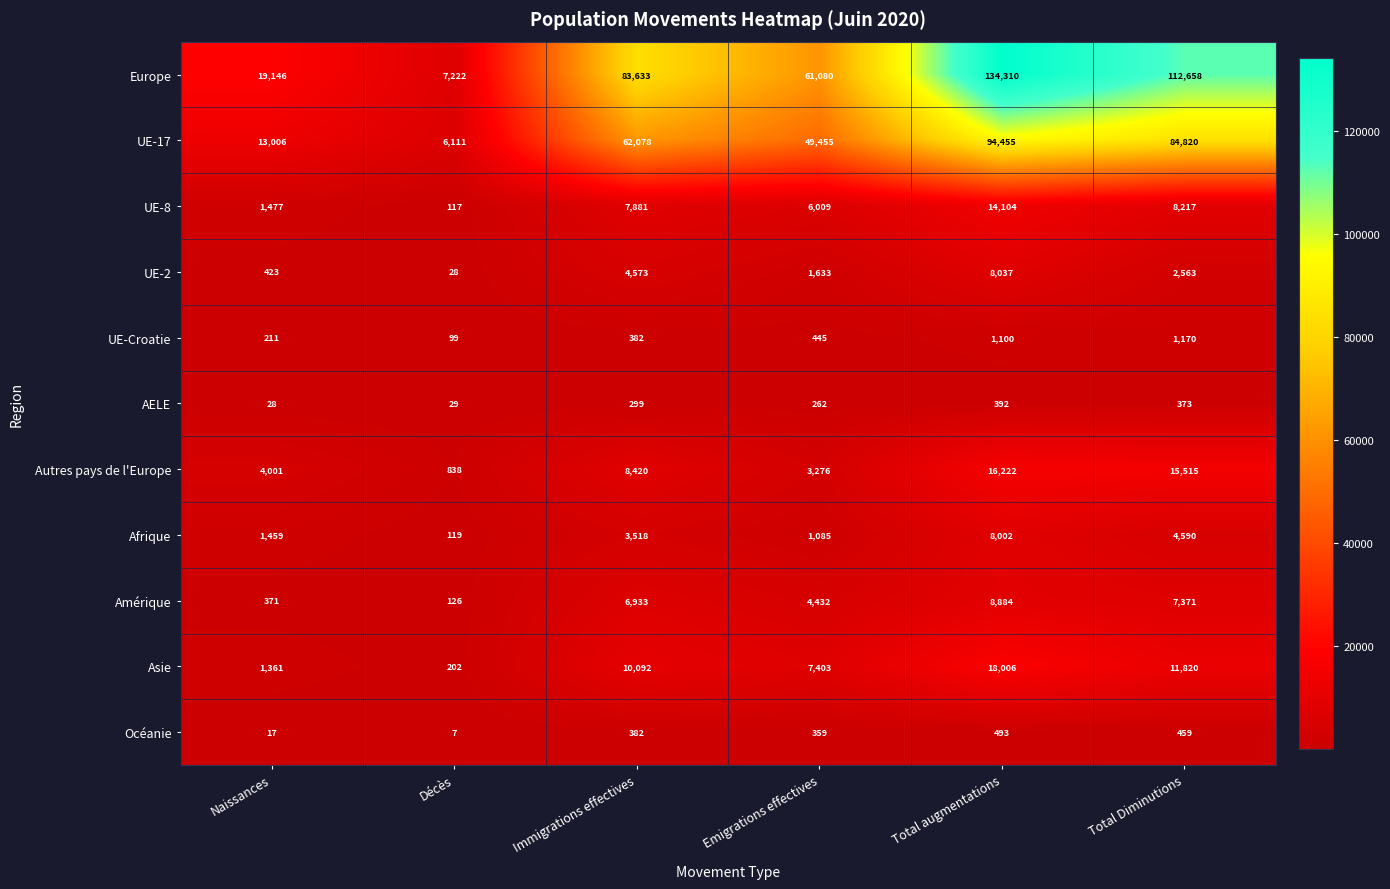

At Emigrations effectives, list the series in order from largest to smallest.

Europe, UE-17, Asie, UE-8, Amérique, Autres pays de l'Europe, UE-2, Afrique, UE-Croatie, Océanie, AELE